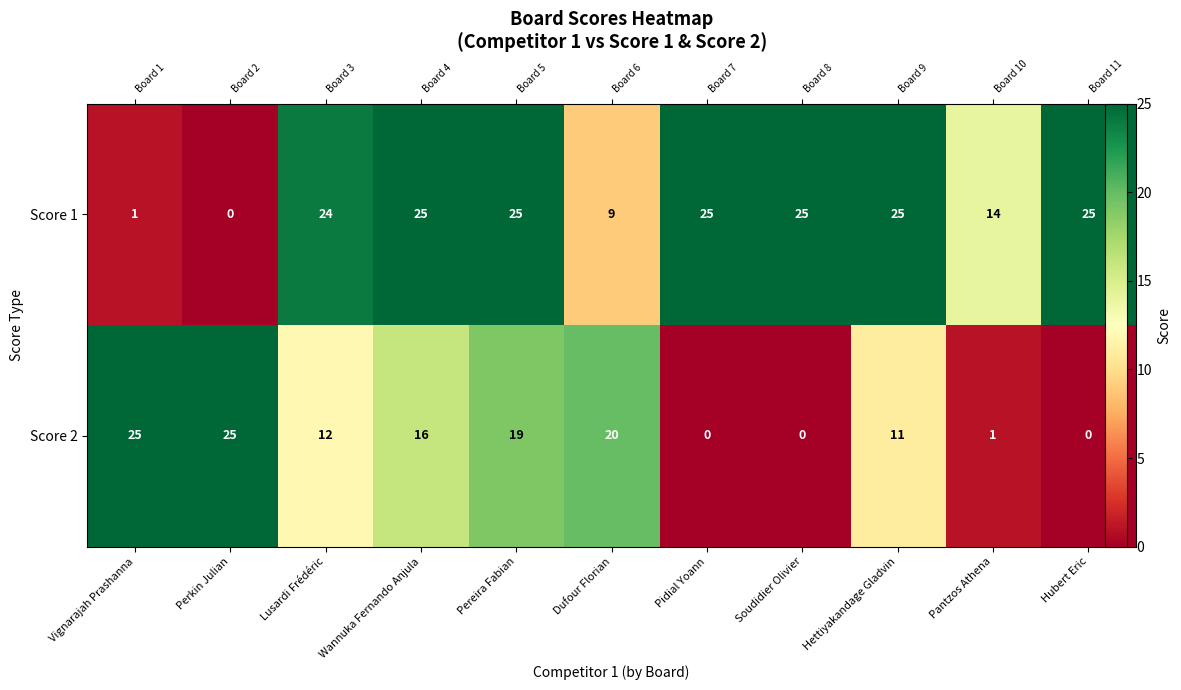

How many values in the Score 1 series are below 25?

5